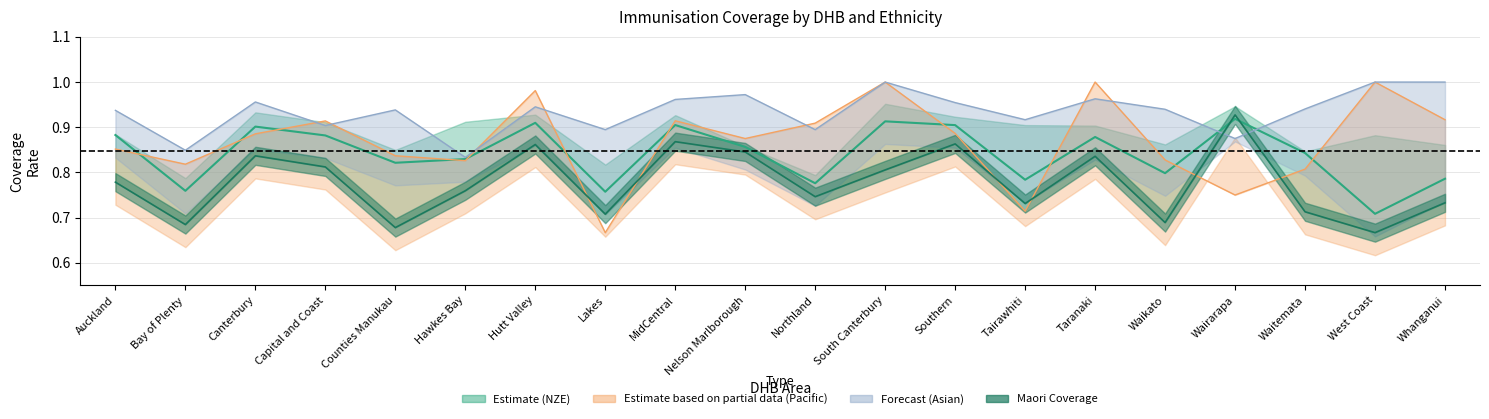

List the labels in order of value, largest first.

Wairarapa, South Canterbury, Hutt Valley, MidCentral, Southern, Canterbury, Auckland, Capital and Coast, Taranaki, Nelson Marlborough, Waitemata, Hawkes Bay, Counties Manukau, Waikato, Whanganui, Tairawhiti, Northland, Bay of Plenty, Lakes, West Coast